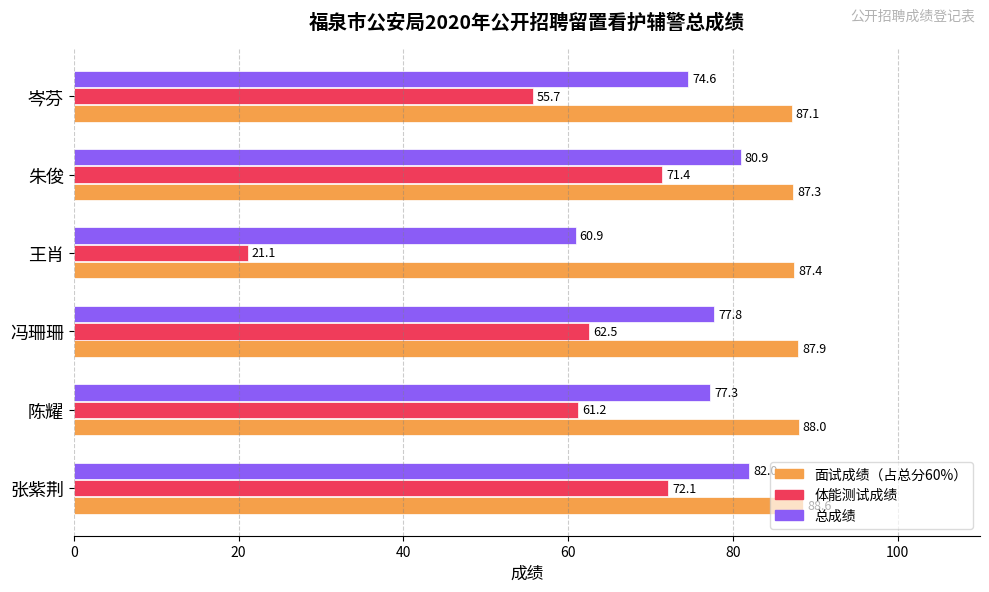

Where is 面试成绩（占总分60%） nearest to the value 87?

岑芬